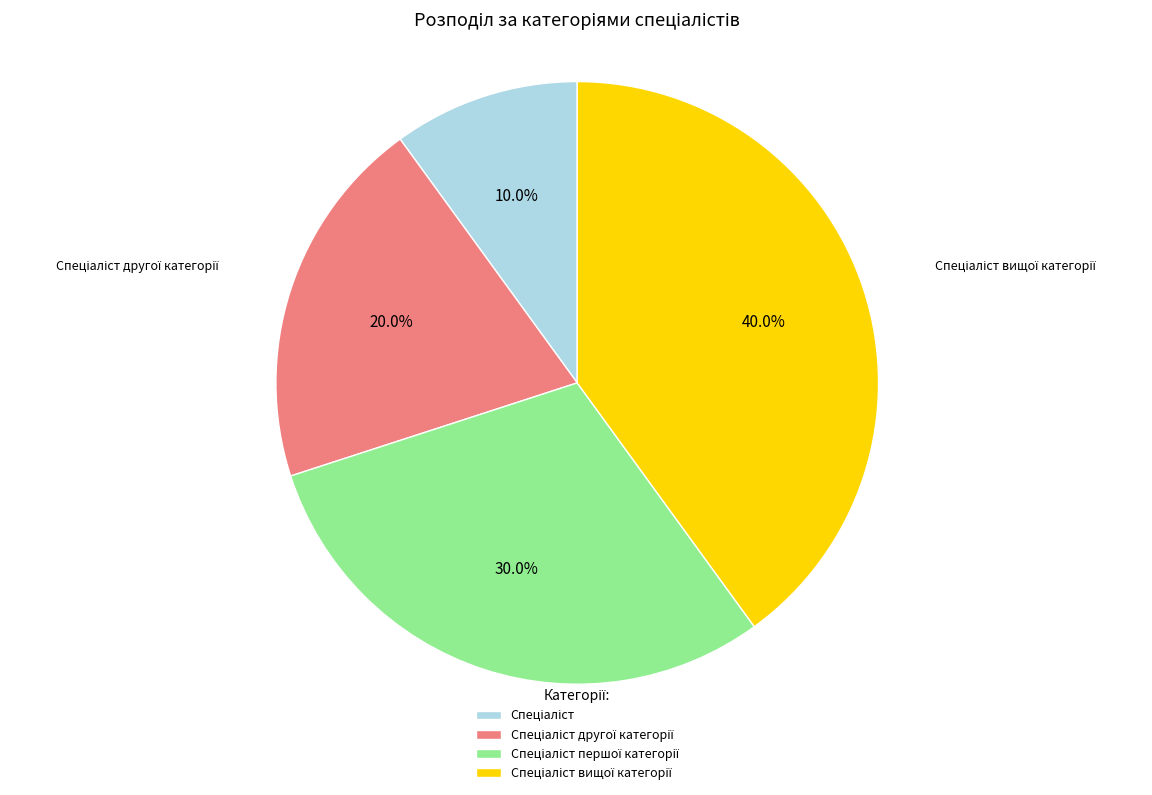

Is there a majority slice in this chart?

No